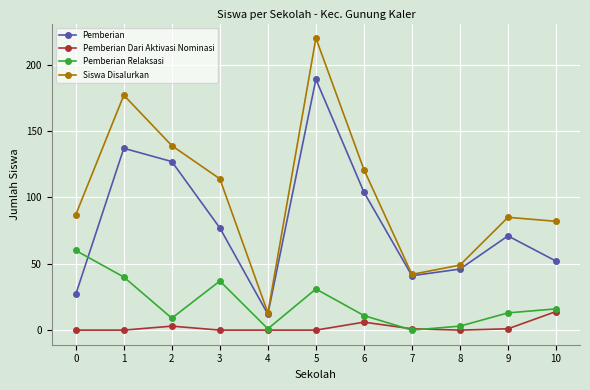

Reading left to right, extract all data points from this chart.

Pemberian: 27	137	127	77	12	189	104	41	46	71	52
Pemberian Dari Aktivasi Nominasi: 0	0	3	0	0	0	6	1	0	1	14
Pemberian Relaksasi: 60	40	9	37	1	31	11	0	3	13	16
Siswa Disalurkan: 87	177	139	114	13	220	121	42	49	85	82